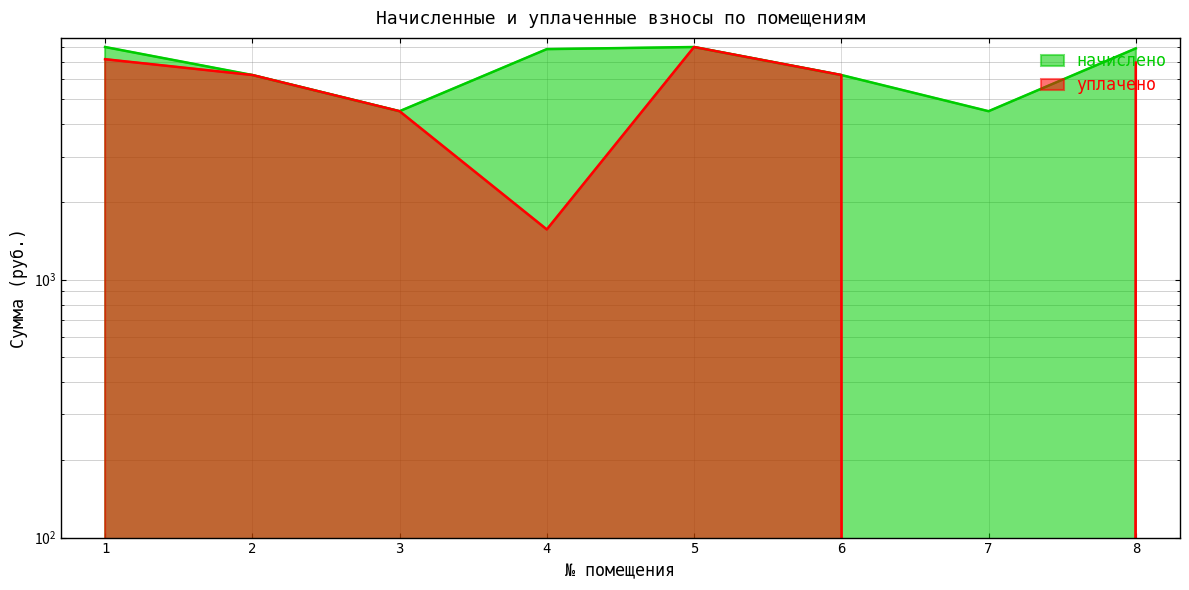

What is the sum of all начислено values?

53058.2